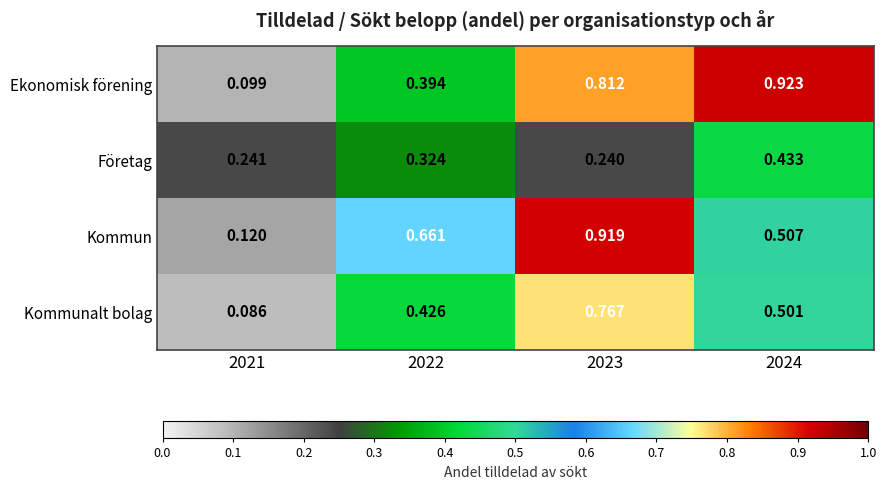

Rank the series at 2022 from lowest to highest value.

Företag, Ekonomisk förening, Kommunalt bolag, Kommun